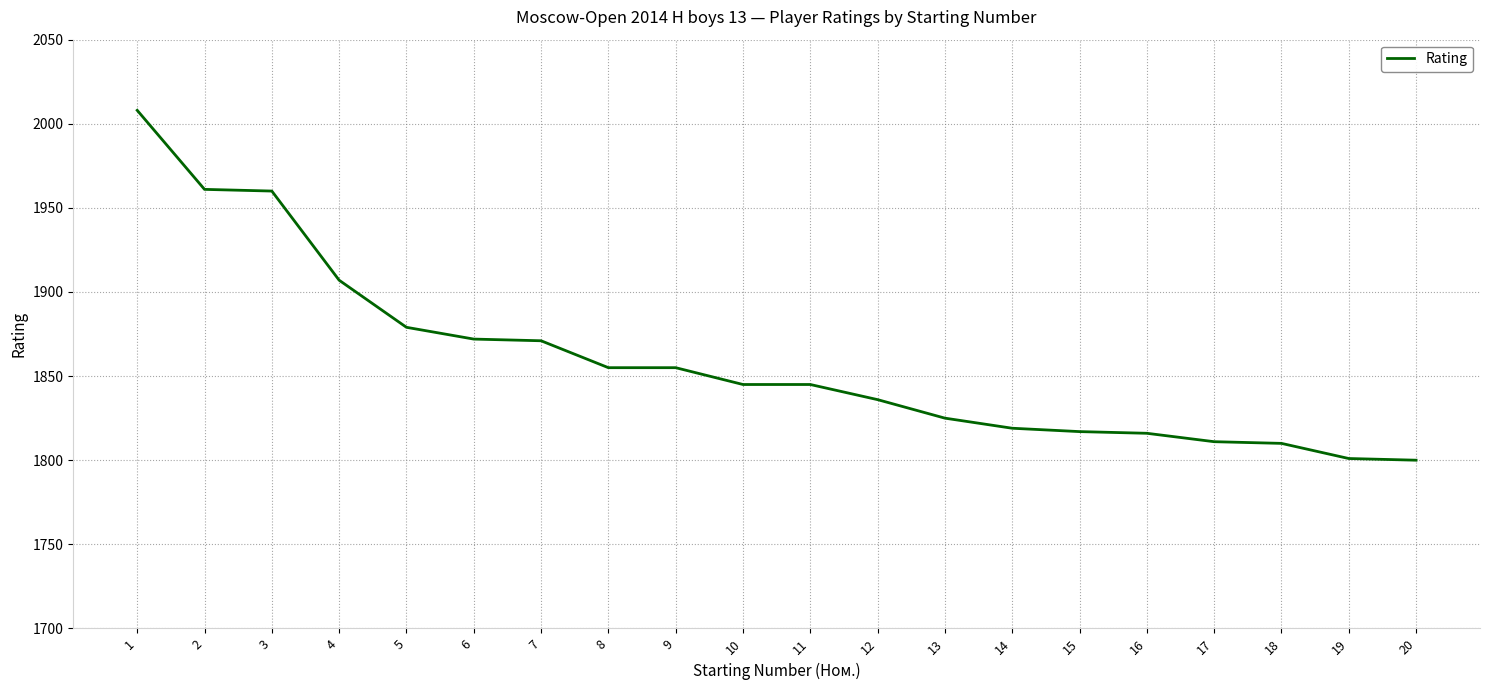

What is the sum of all values?

37193